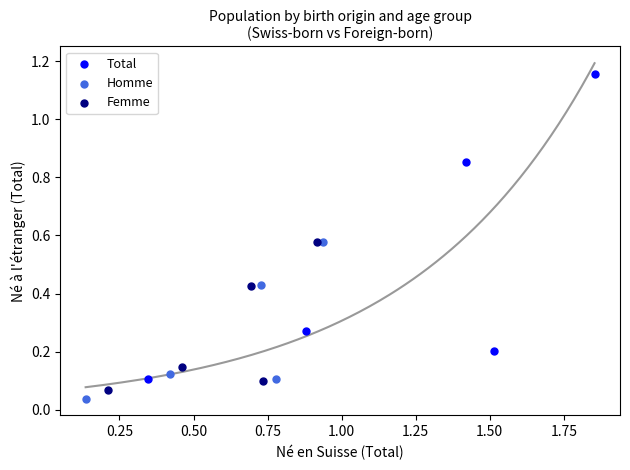

What are all the series names shown in the legend?

Total, Homme, Femme